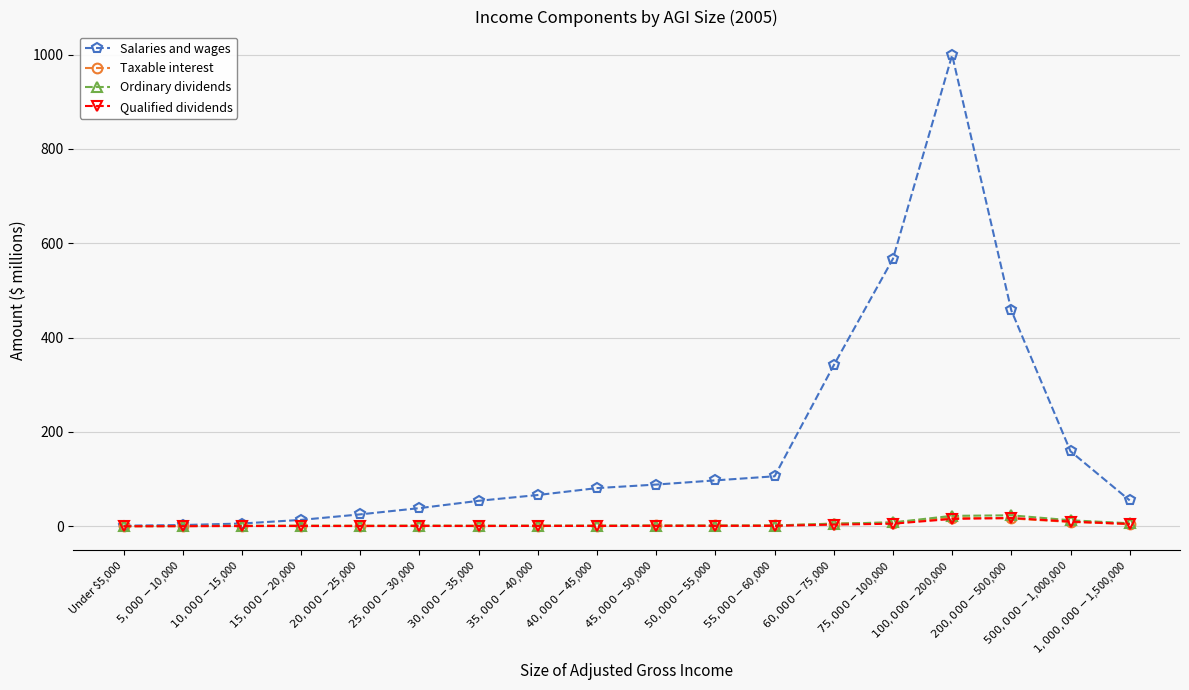

Which series has the largest range (max minus min)?

Salaries and wages